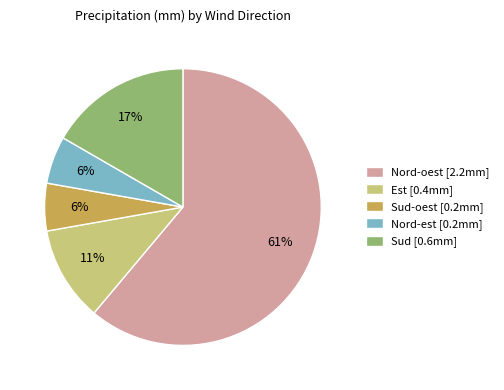

Is there any slice that represents more than half of the pie?

Yes